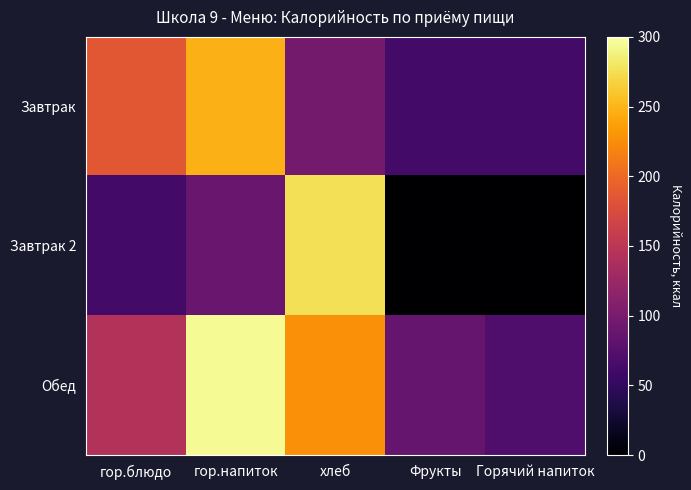

Rank the series by their maximum value, from lowest to highest.

Завтрак, Завтрак 2, Обед